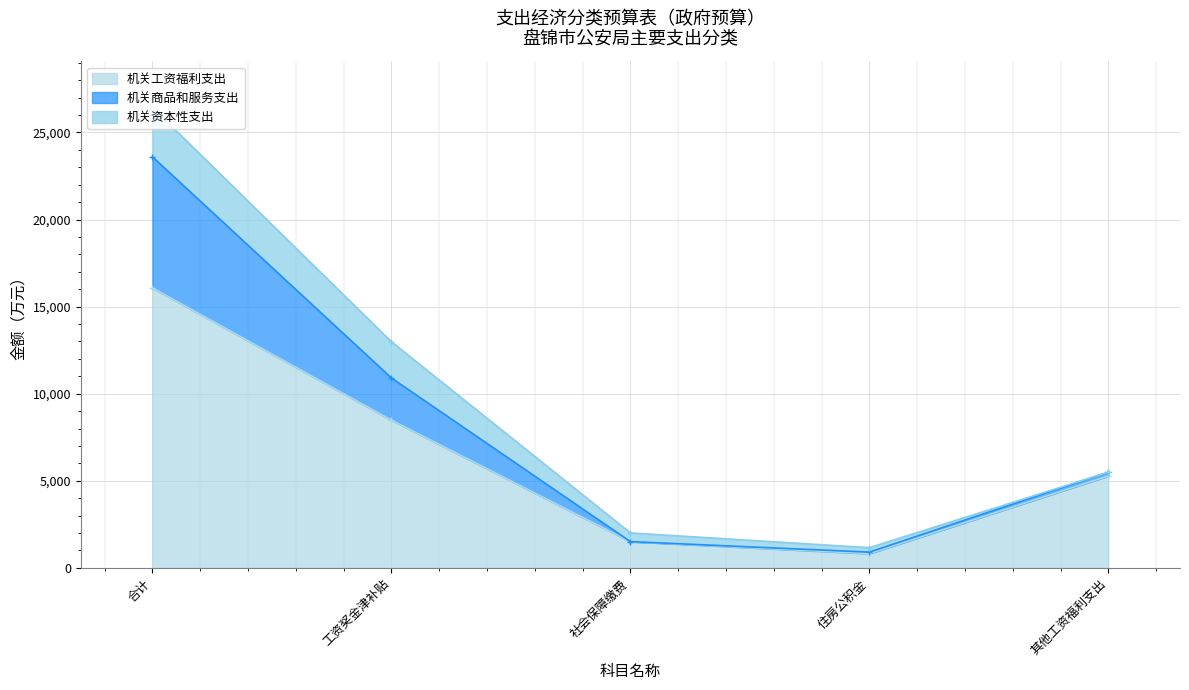

Rank the categories by 机关工资福利支出 value from lowest to highest.

住房公积金, 社会保障缴费, 其他工资福利支出, 工资奖金津补贴, 合计